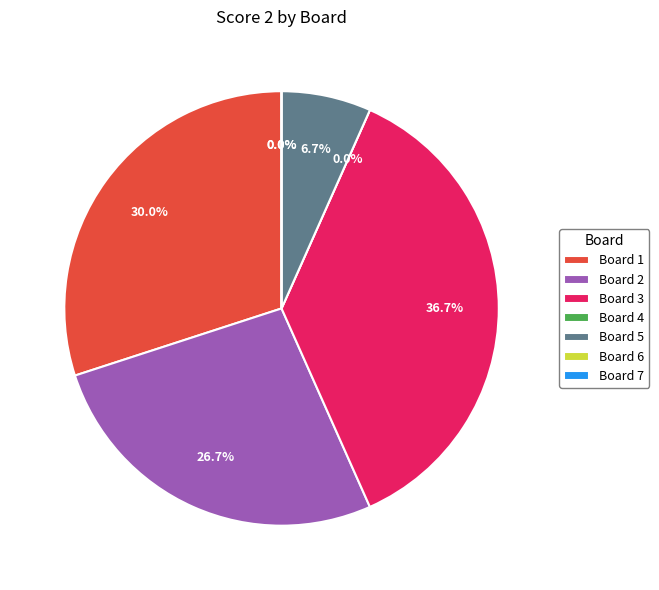

To the nearest percent, what is the difference between the Board 7 and Board 5 slice percentages?

7%